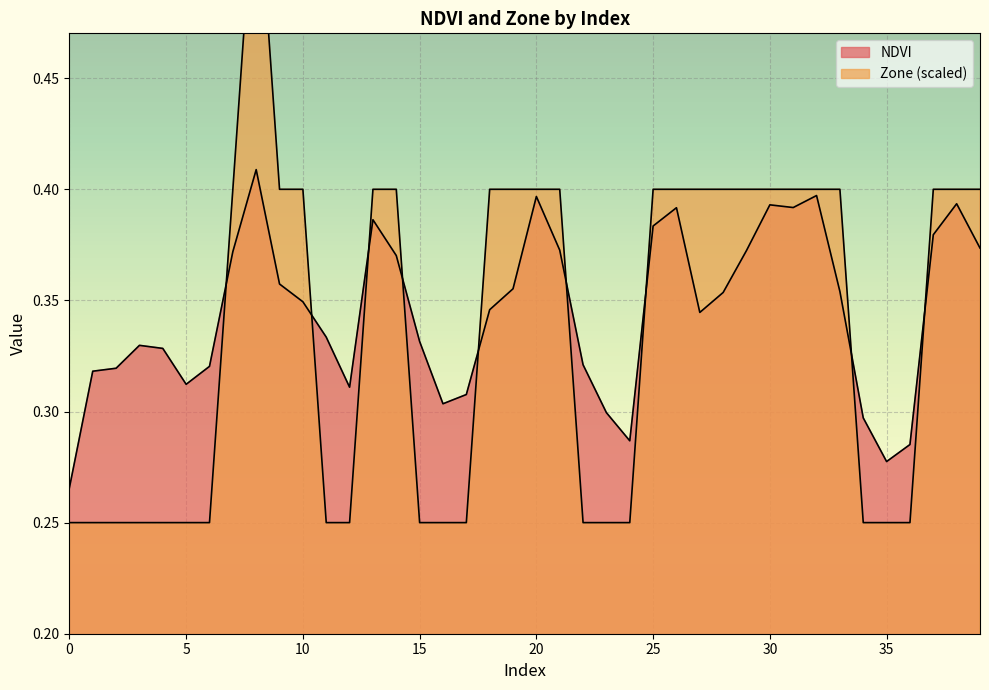

How many interior local valleys does the NDVI series have?

7